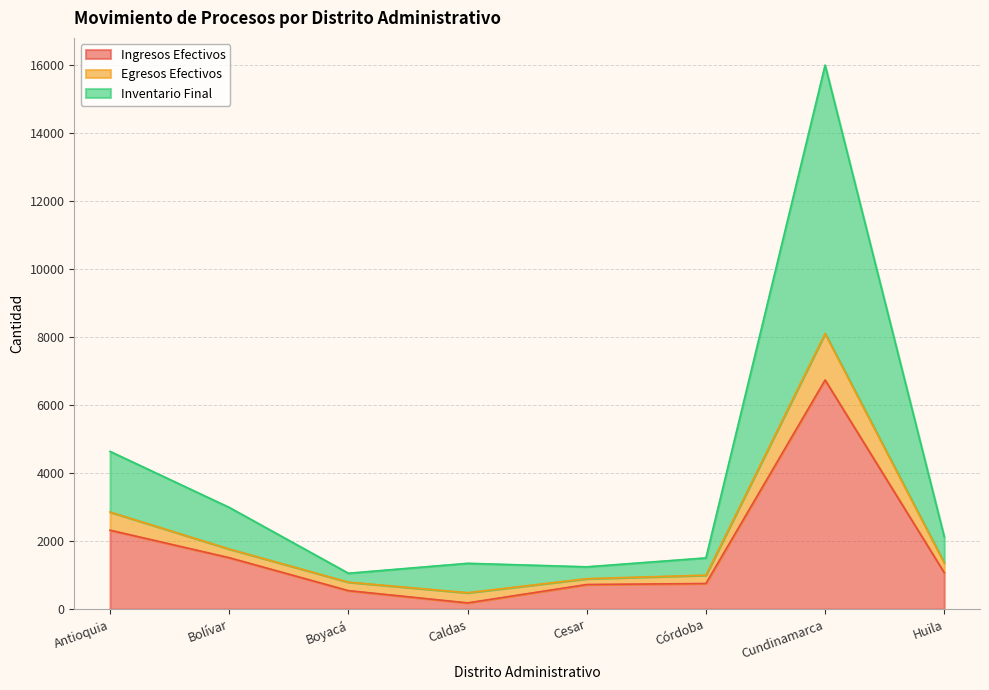

At which label is Ingresos Efectivos closest to 3462?

Antioquia